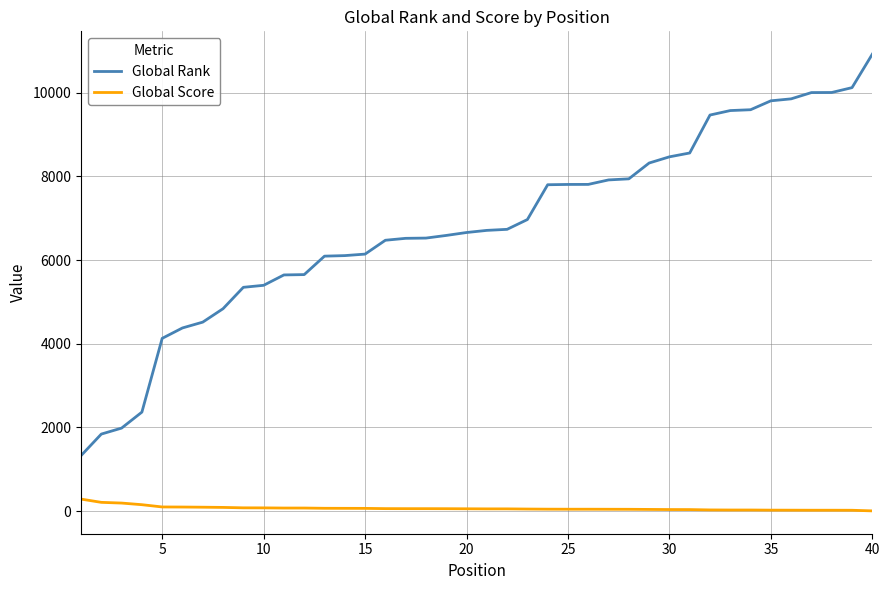

What is the difference between the maximum and minimum values in the Global Rank series?

9596